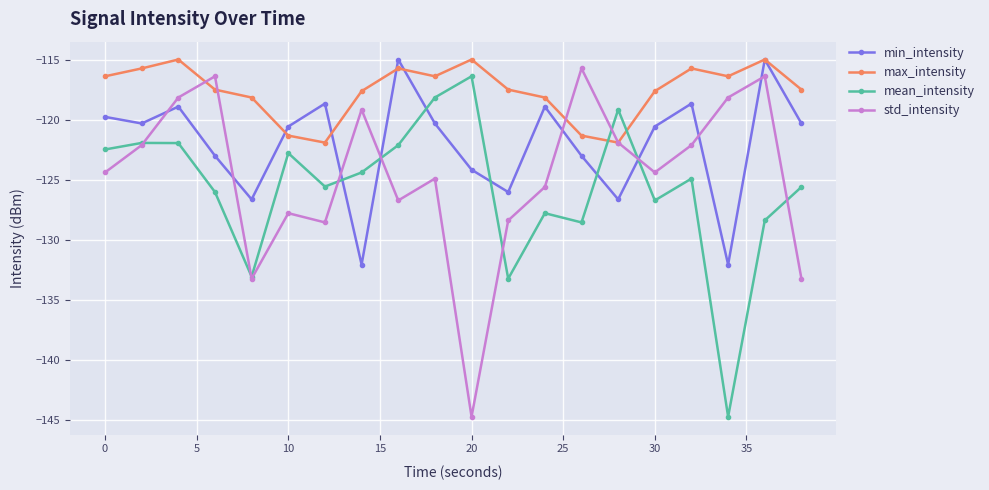

How many data points in max_intensity are above -117?

9